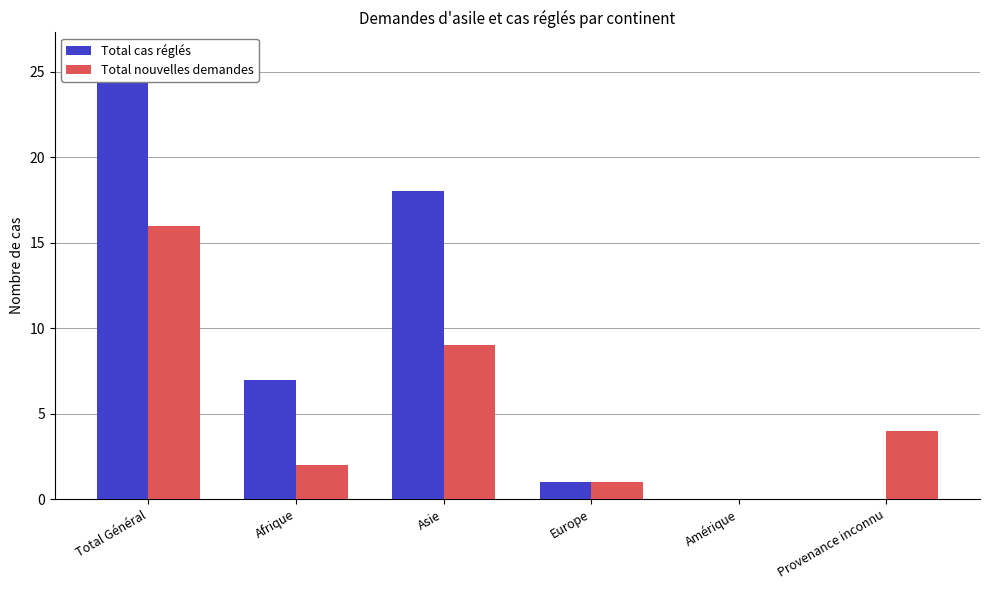

Is the value of Total nouvelles demandes at Europe greater than the value of Total cas réglés at Amérique?

Yes